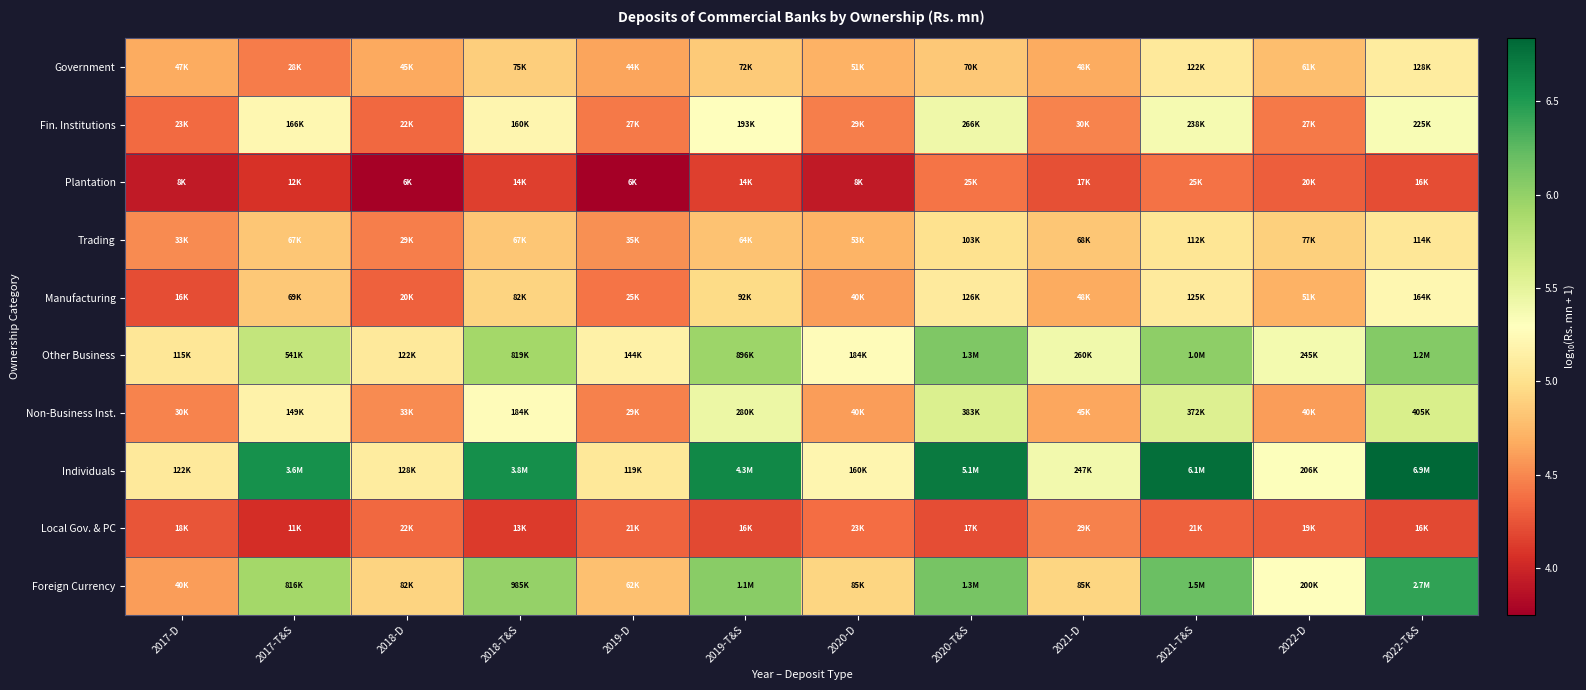

Which category has the highest value across all series?

2022-T&S